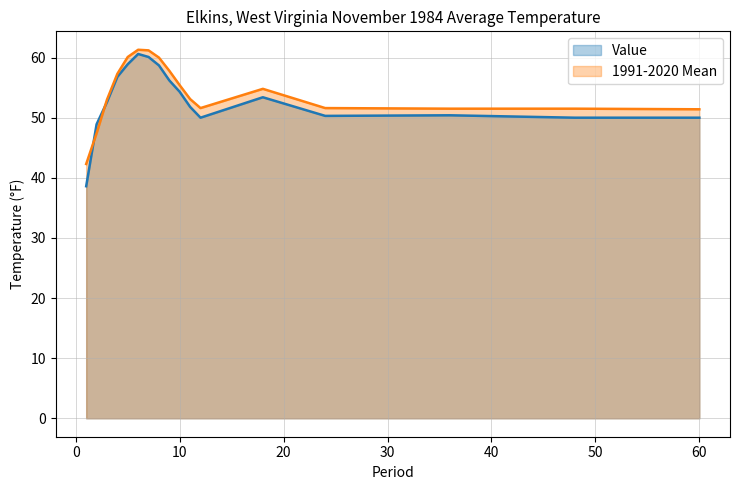

How many values in the Value series are below 52?

8